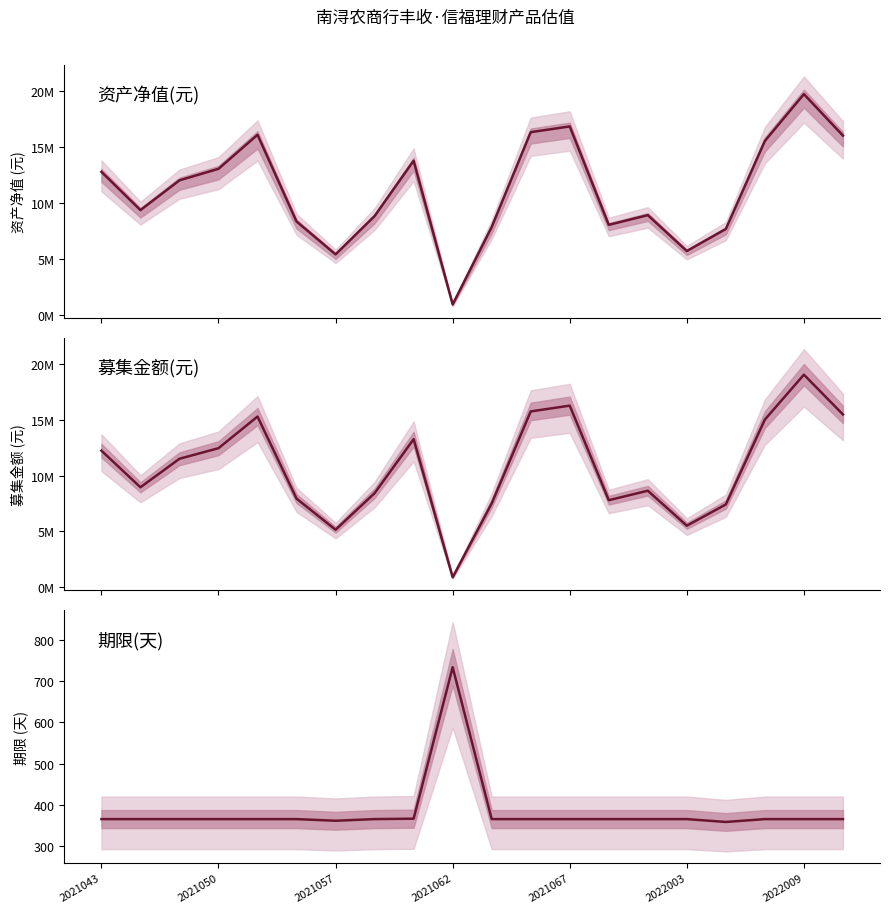

What is the difference between the maximum and minimum values in the 资产净值(元) series?

18767479